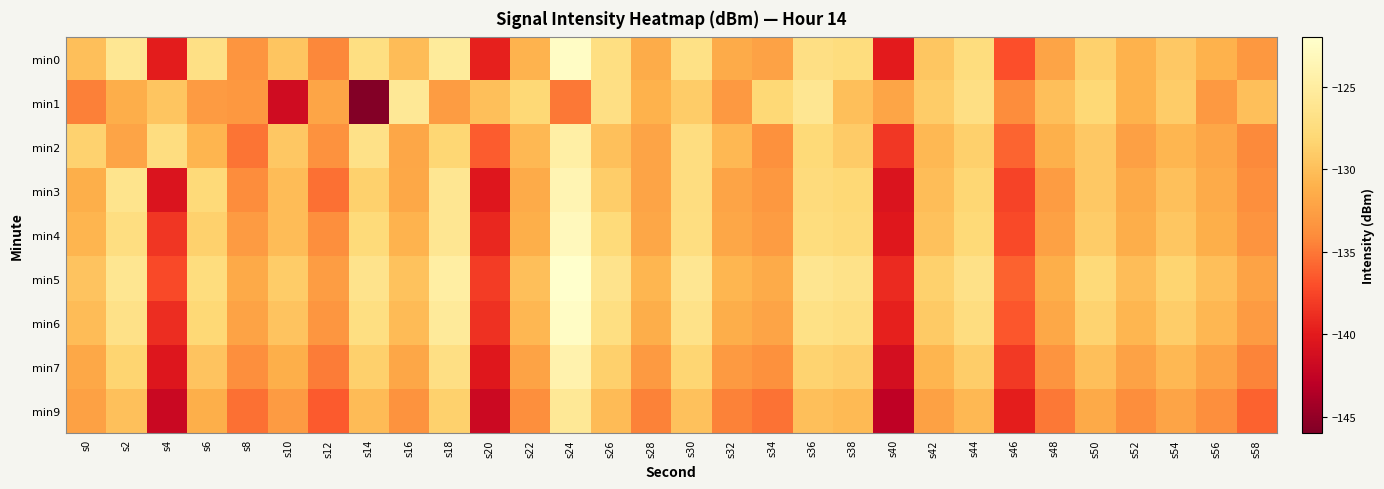

Which series has the widest spread of values?

min1